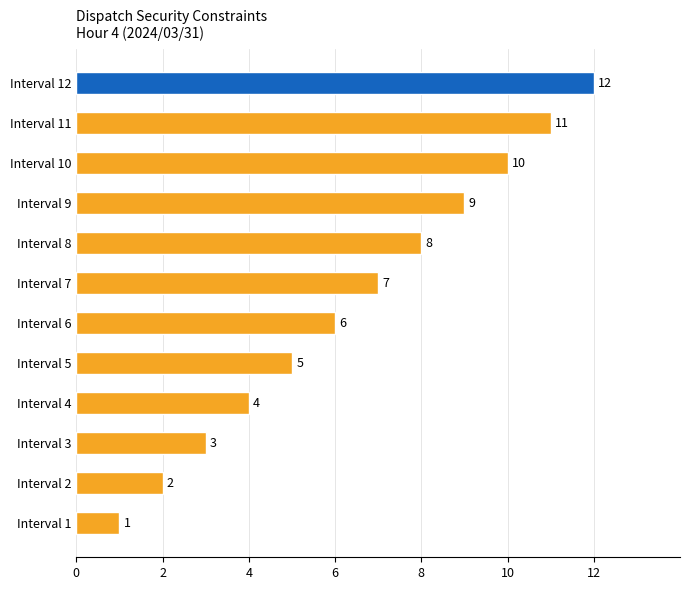

Approximately how many times larger is the value at Interval 6 compared to Interval 4?

1.5